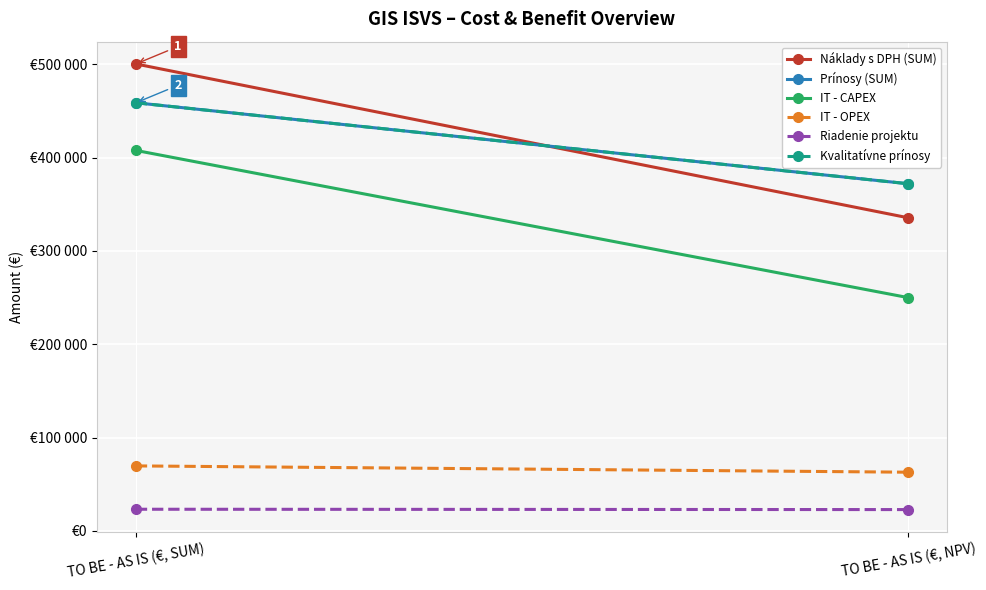

Is it true that IT - CAPEX equals 407704.4 at TO BE - AS IS (€, SUM)?

True